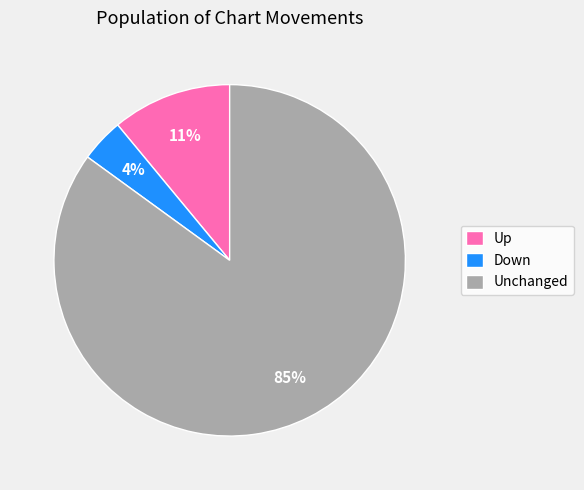

Count the number of slices in the pie.

3